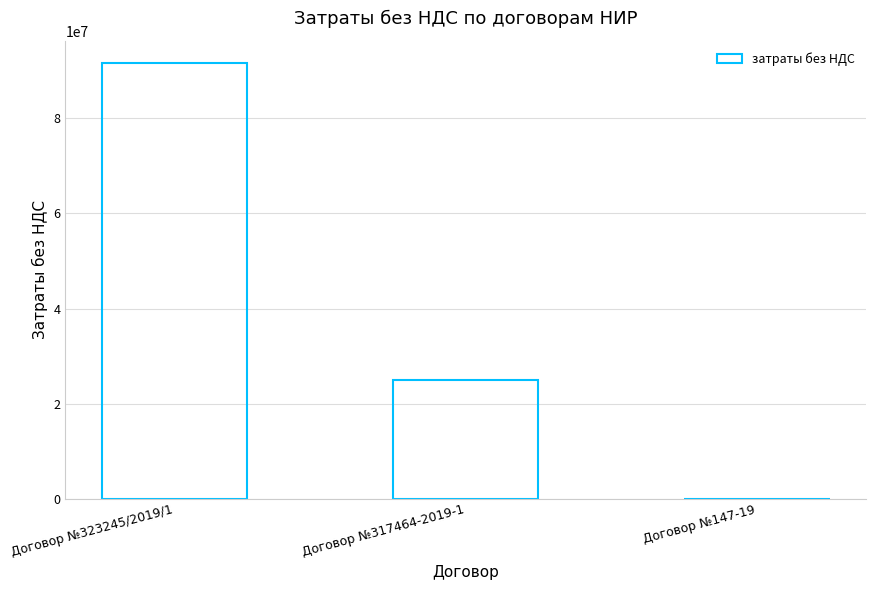

At which label does the data first exceed 25000000?

Договор №323245/2019/1